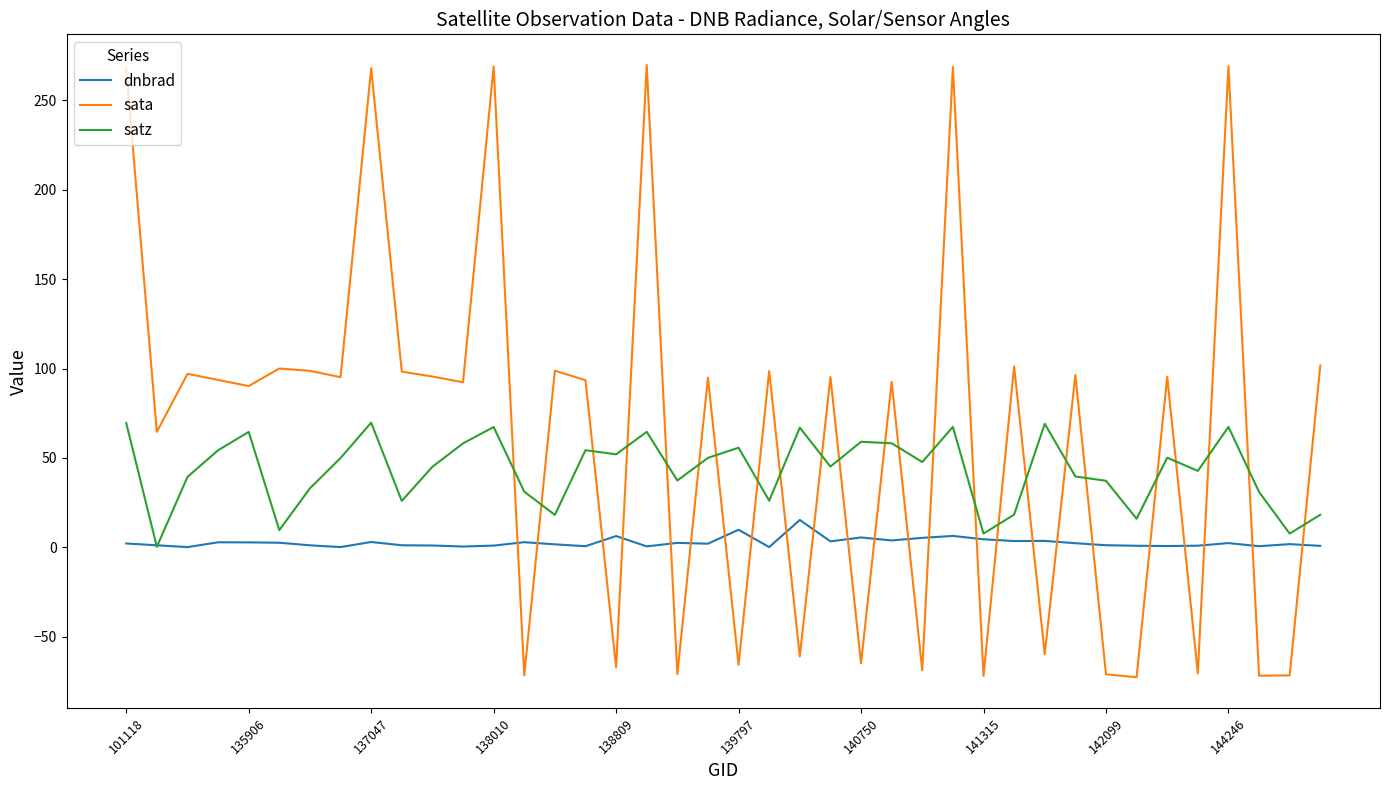

How many times do sata and dnbrad cross each other?

24